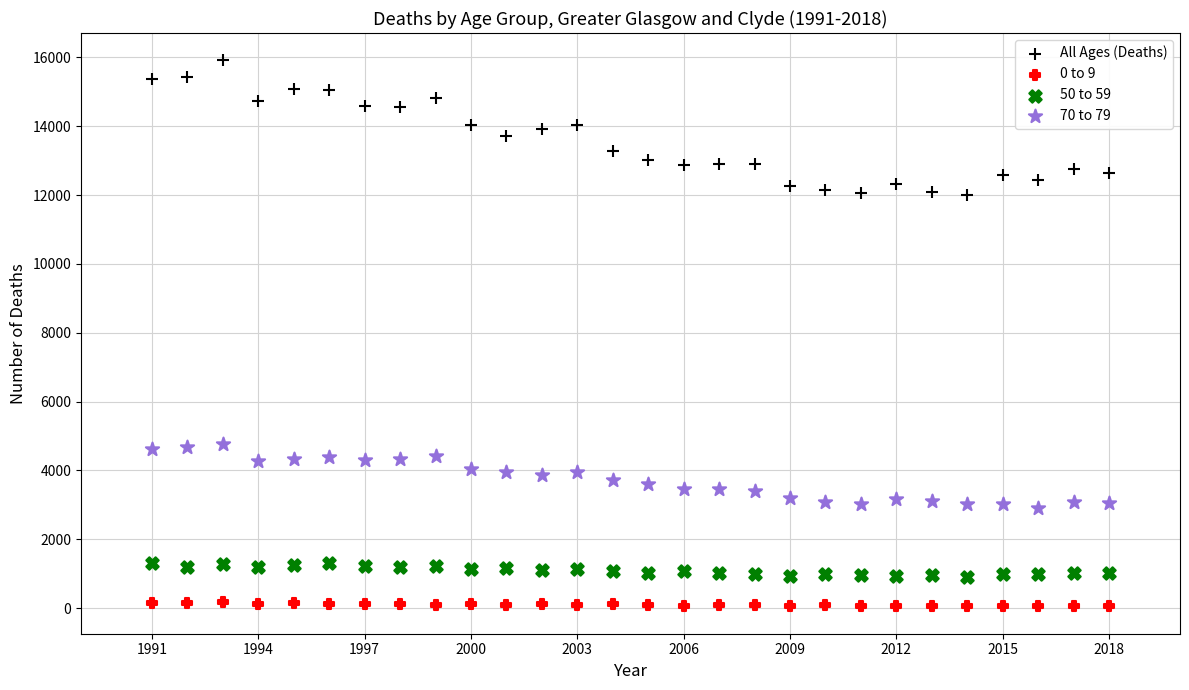

Which series contains the lowest Y value?

0 to 9